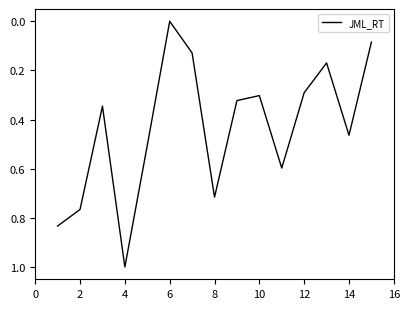

What is the difference between the maximum and minimum values?

1.0